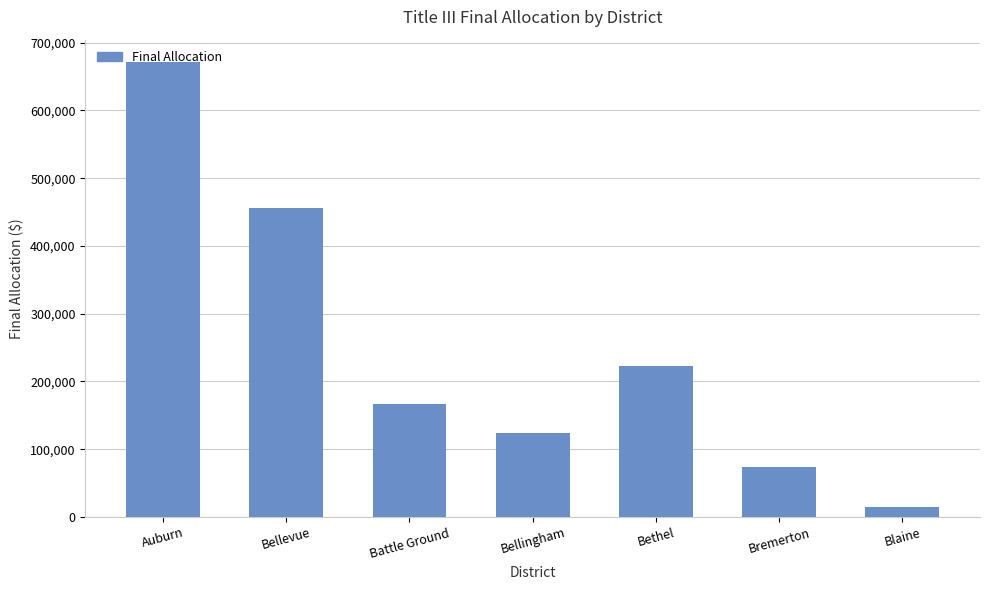

Is it true that the value at Bremerton is 27539?

False